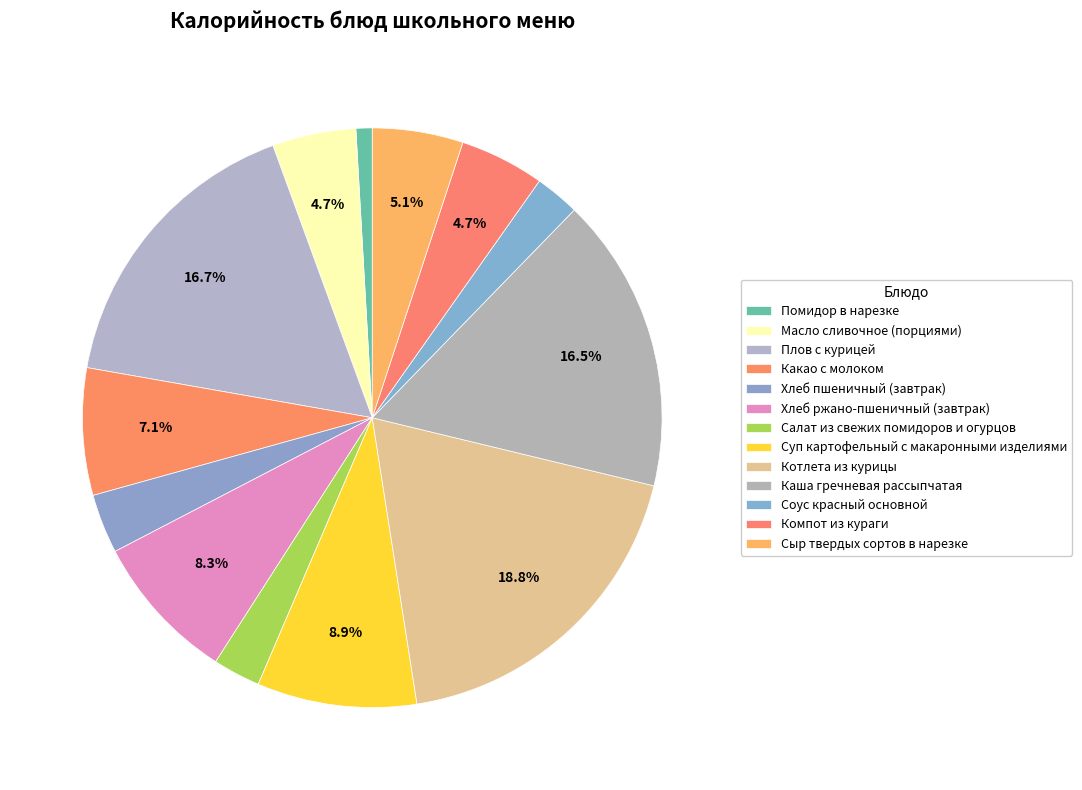

Count the number of slices in the pie.

13